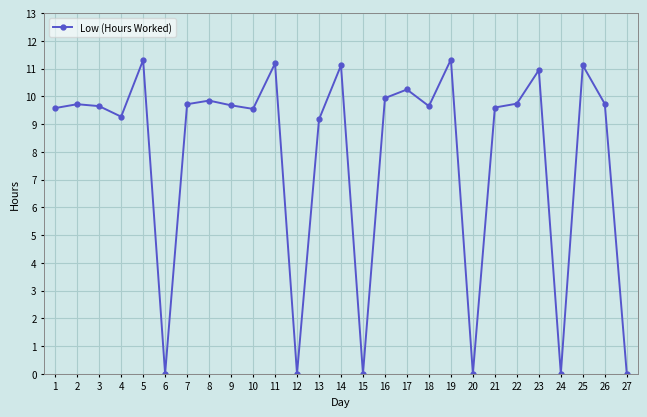

Is it true that the value at 16 is 13.0?

False